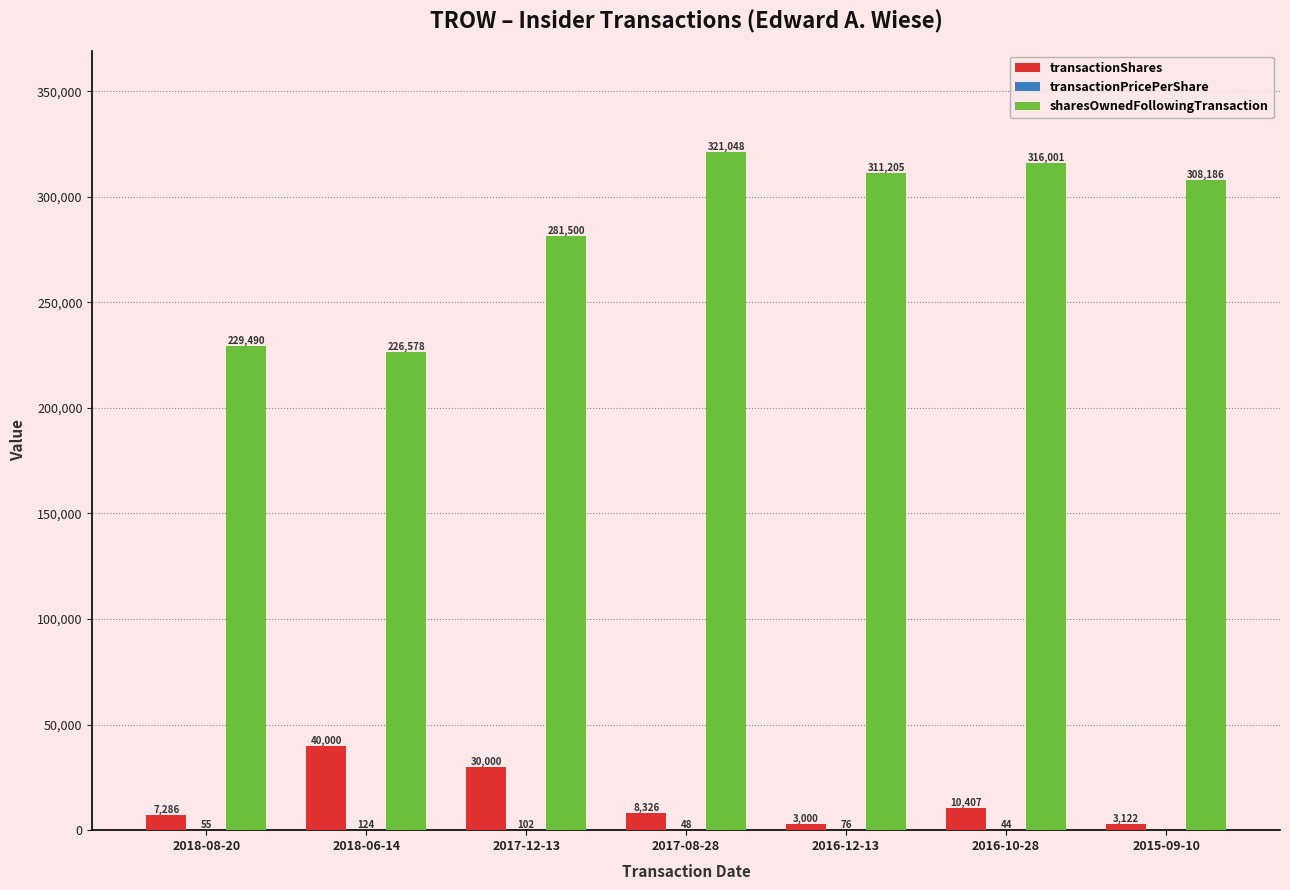

At which label is sharesOwnedFollowingTransaction closest to 273813?

2017-12-13